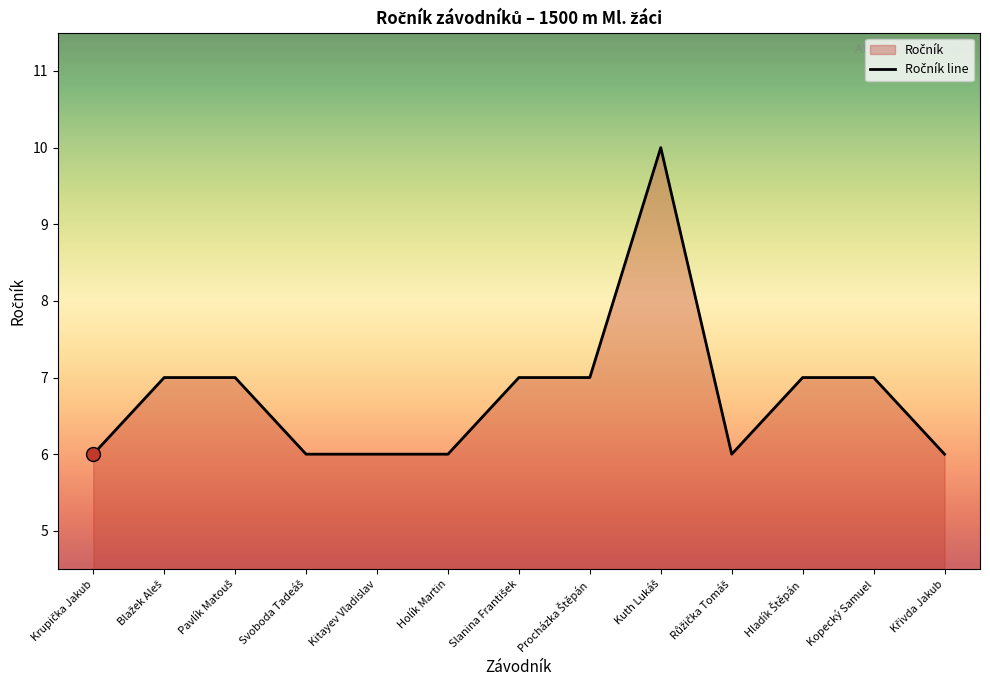

What is the value of the 8th point from the left?

7